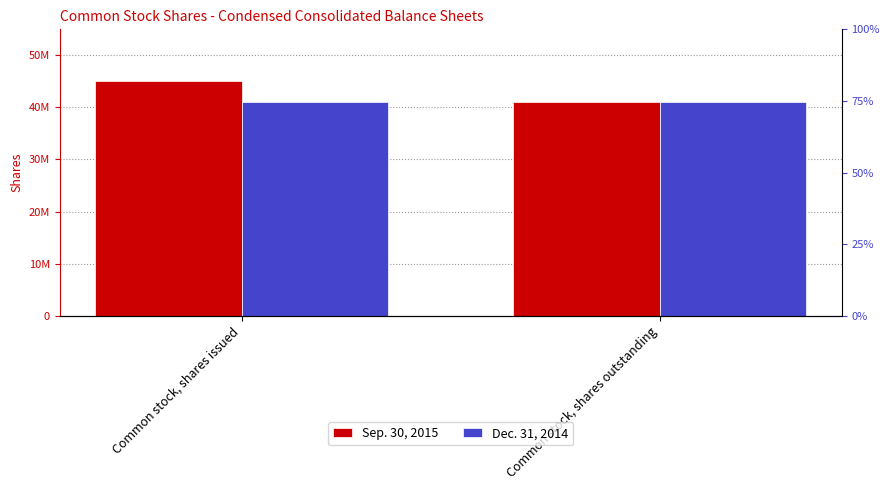

What is the difference between the highest and lowest values at Common stock, shares issued?

4132905